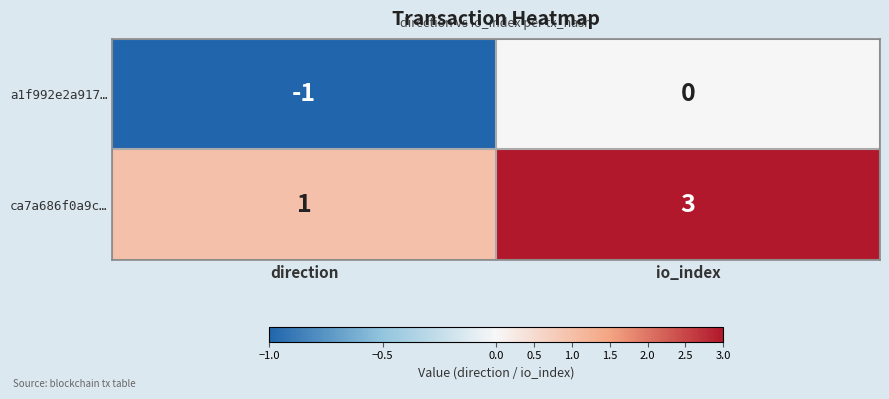

Between direction and io_index, which series saw the biggest shift?

ca7a686f0a9c…